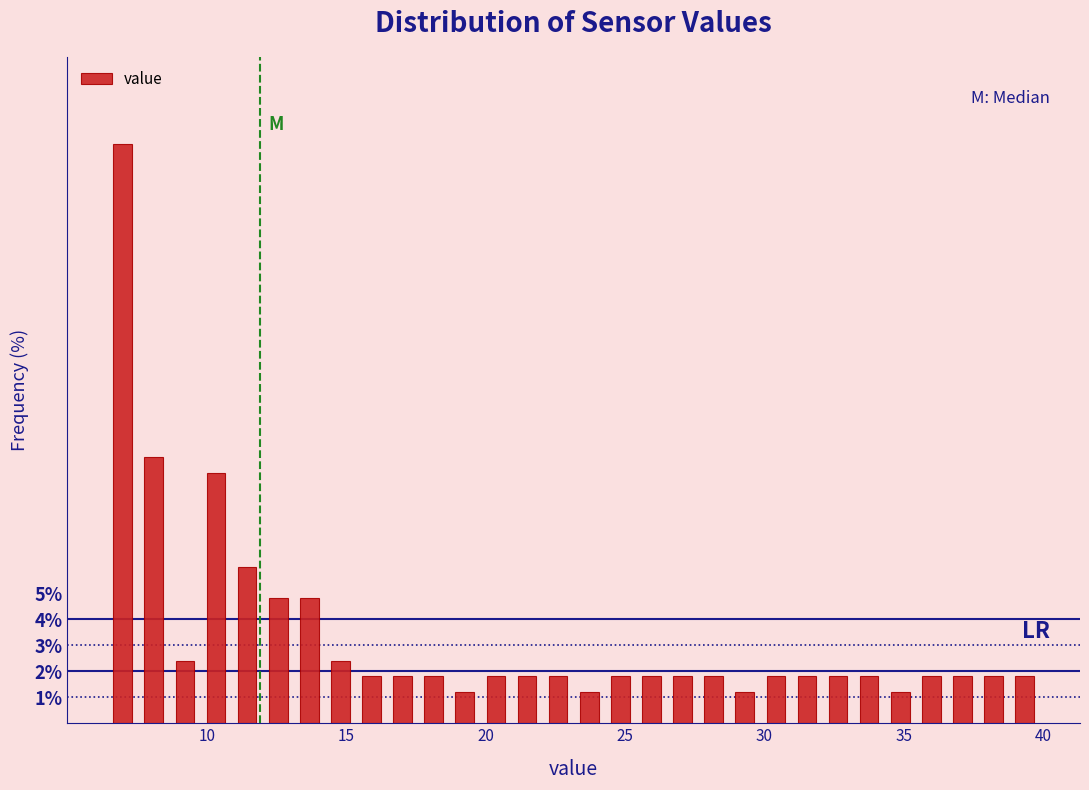

Around what value on the x-axis is the tallest bar? Give the approximate position of its centre, as read against the axis.

7.0